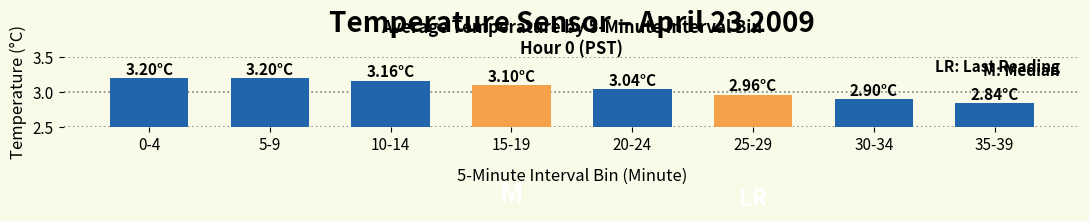

Approximately how many times larger is the value at 30-34 compared to 20-24?

1.0